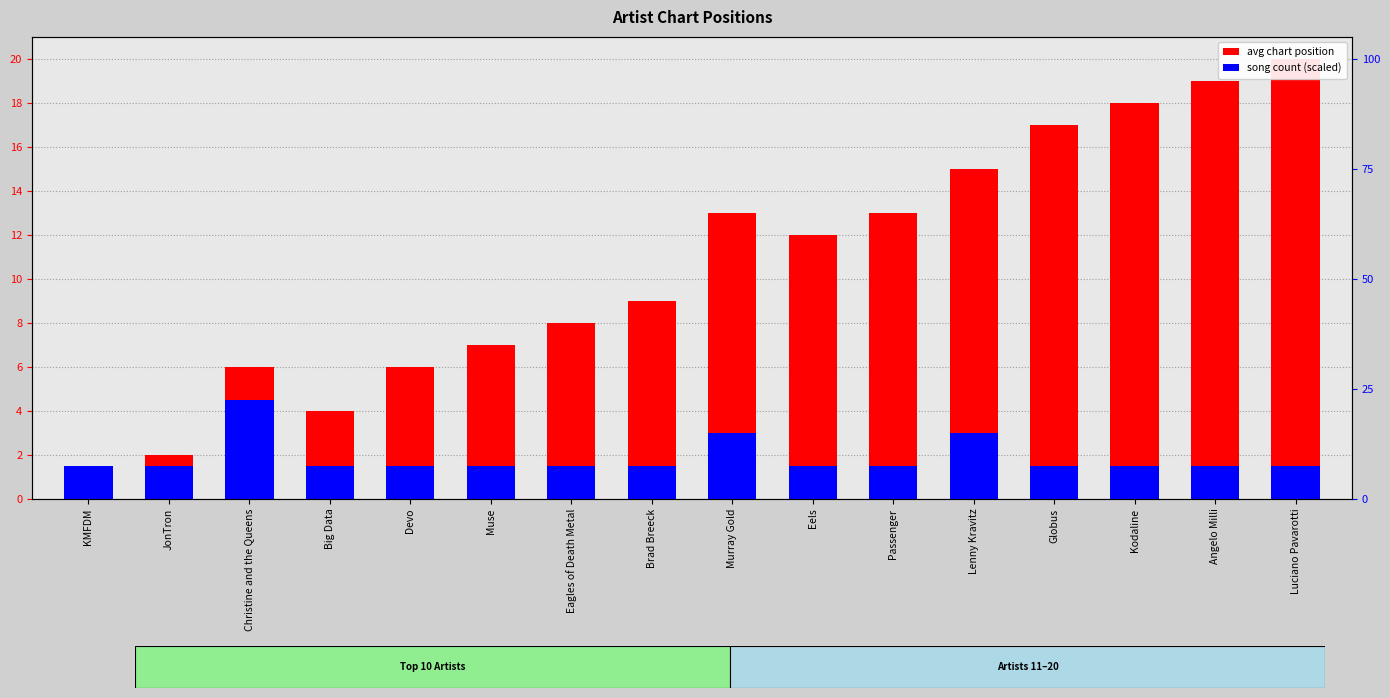

What is the difference between the maximum and second lowest values in the avg chart position series?

18.0